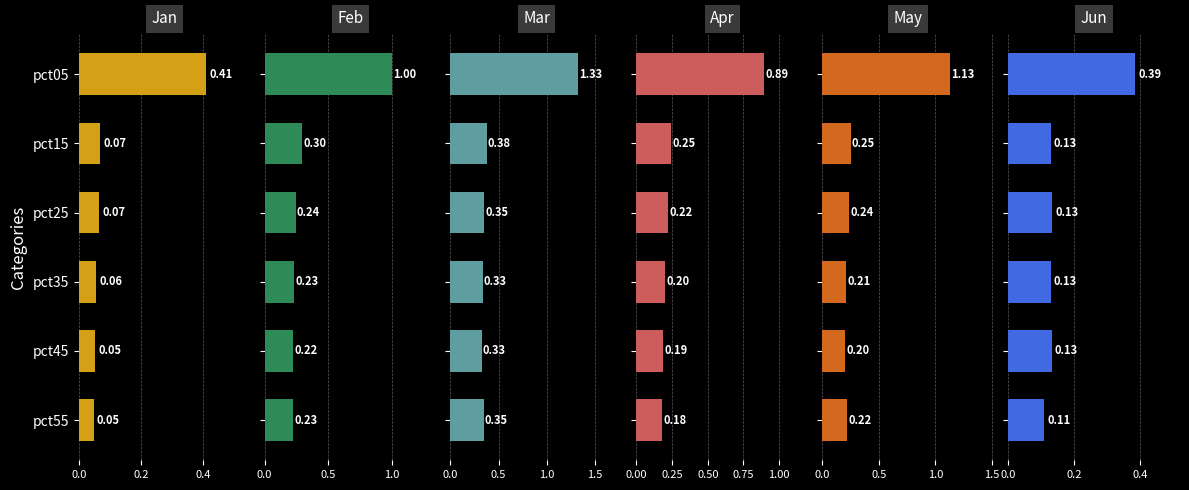

What value does the Apr series have at pct15?

0.2